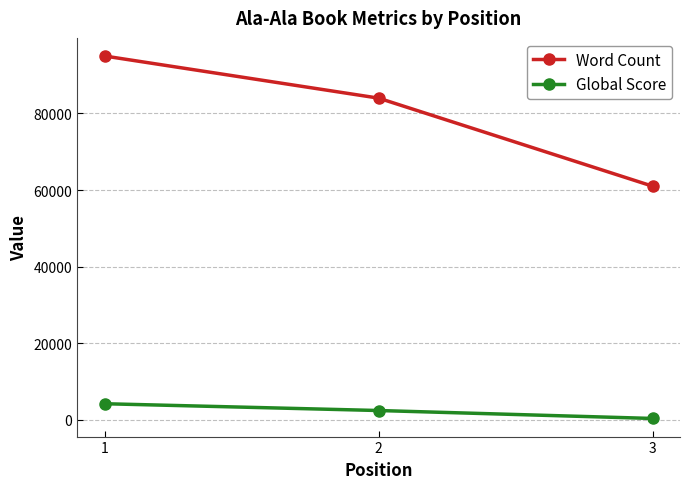

Which category has the highest value in the Global Score series?

1